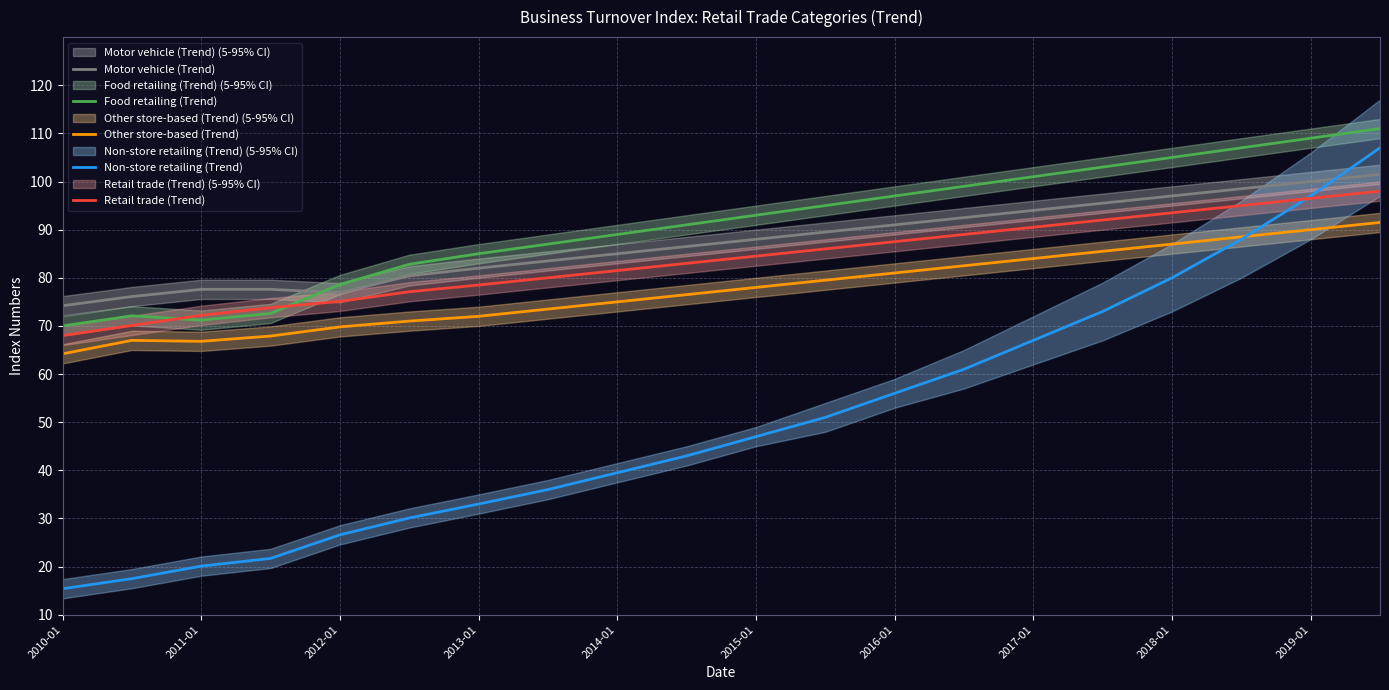

True or false: Food retailing (Trend) and Other store-based (Trend) intersect in this chart.

False